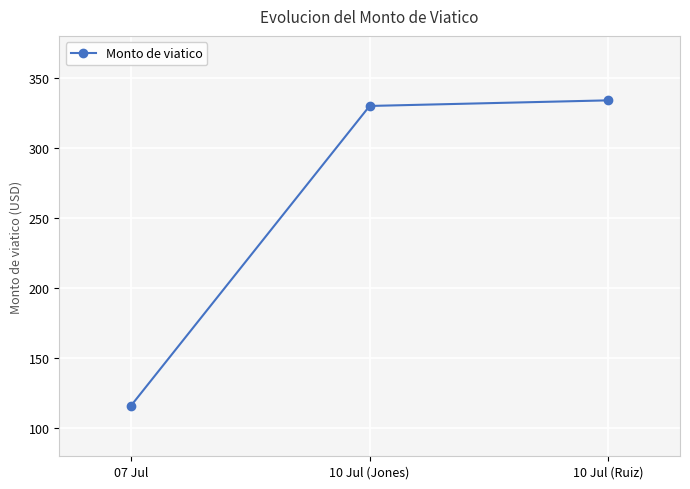

Reading left to right, what are all the values shown in this chart?

116	330	334